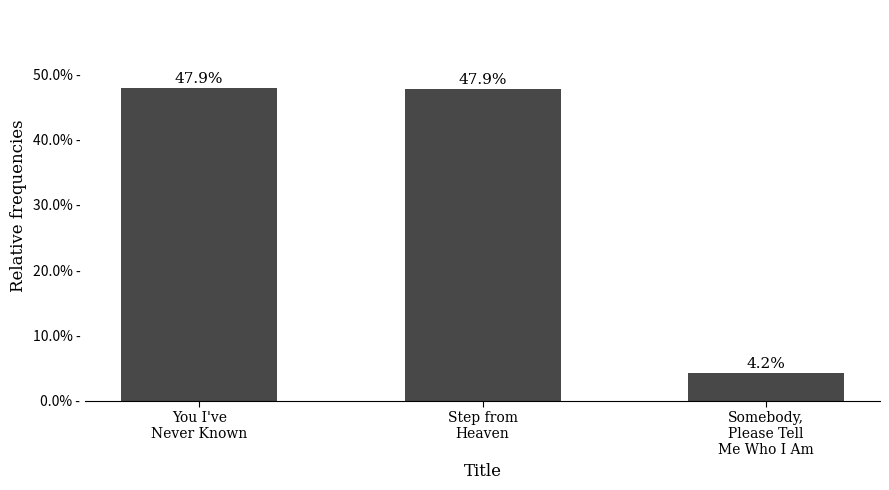

List the labels in order of value, largest first.

You I've
Never Known, Step from
Heaven, Somebody,
Please Tell
Me Who I Am